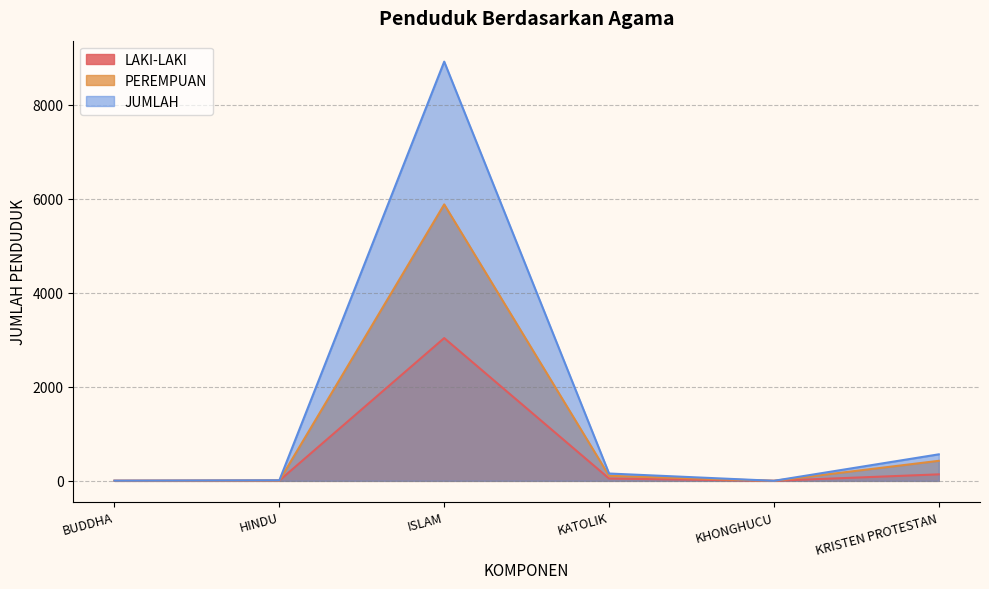

What position from the left is KRISTEN PROTESTAN?

6